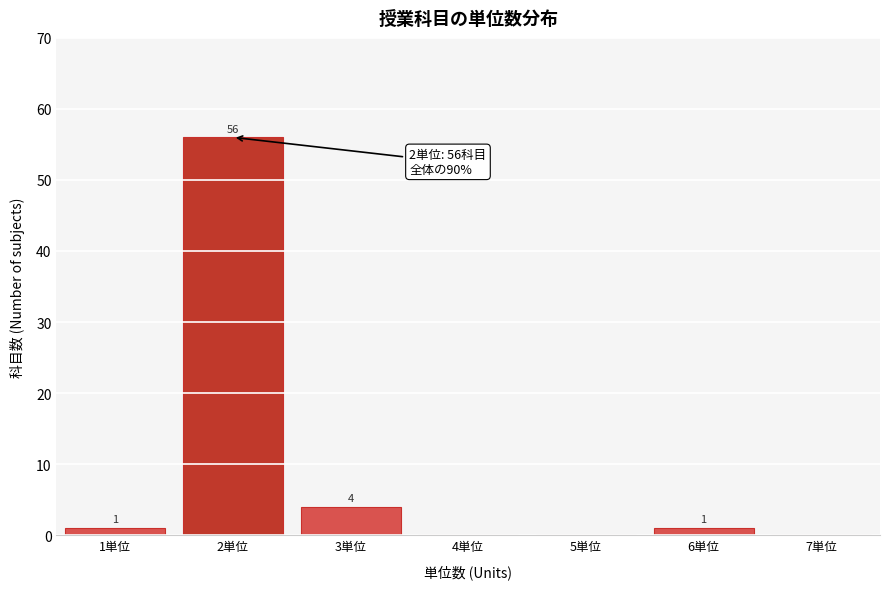

Reading left to right, transcribe all the data shown in this chart.

1単位=1	2単位=56	3単位=4	4単位=0	5単位=0	6単位=1	7単位=0